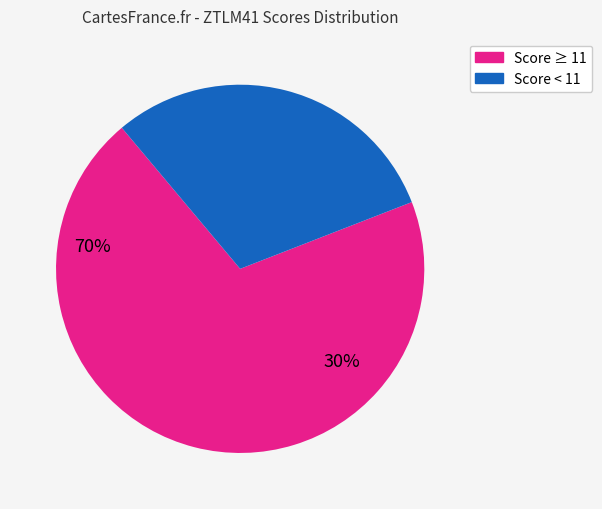

Is there any slice that represents more than half of the pie?

Yes